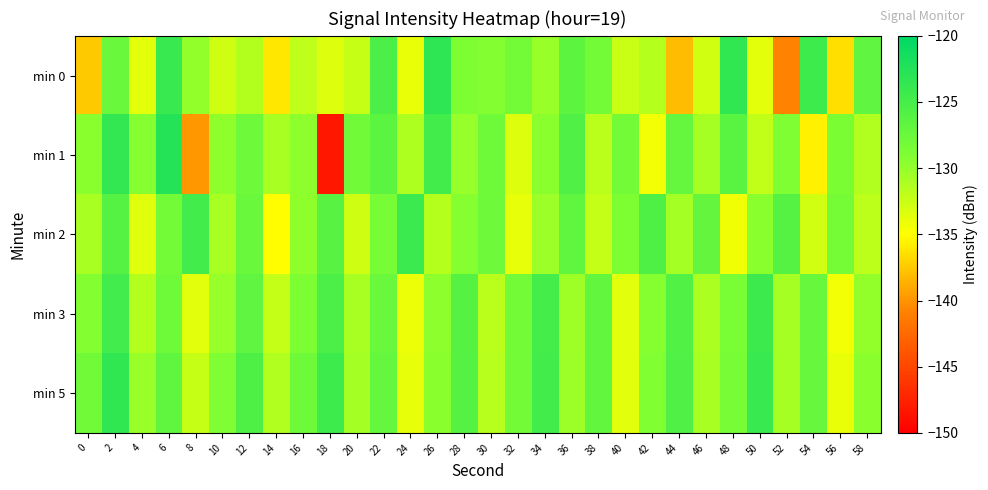

List the series in order of their peak value, highest first.

min 1, min 0, min 5, min 2, min 3